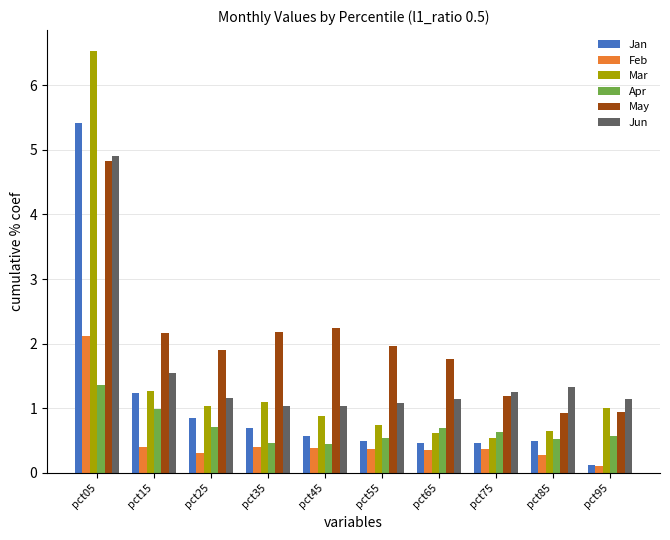

Where does the Mar series first go above 1?

pct05